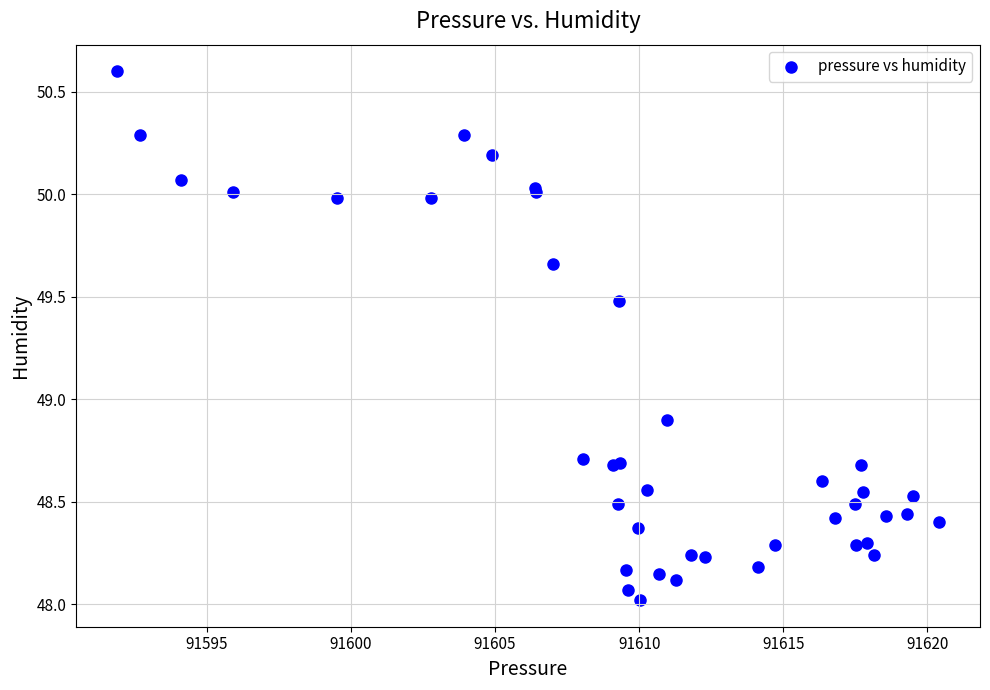

What Y value in the scatter plot is closest to 49?

48.9